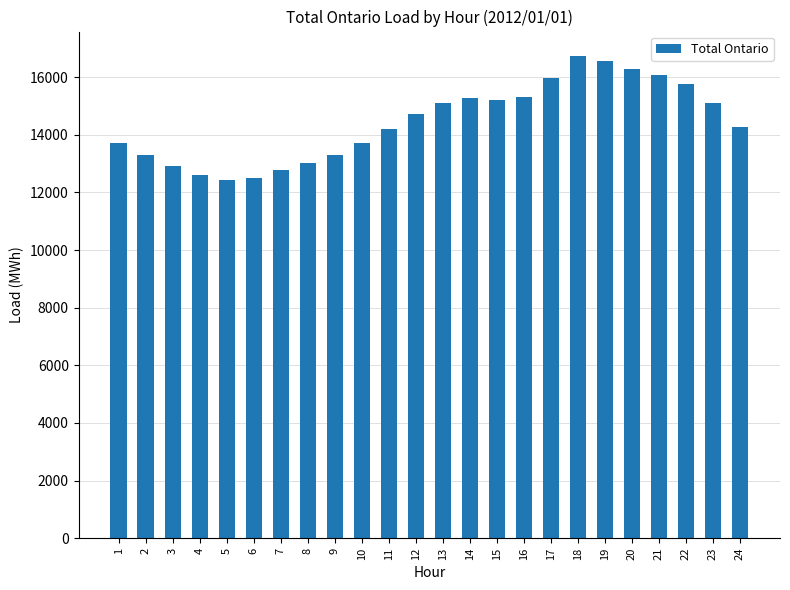

How many values are below 14734?

12